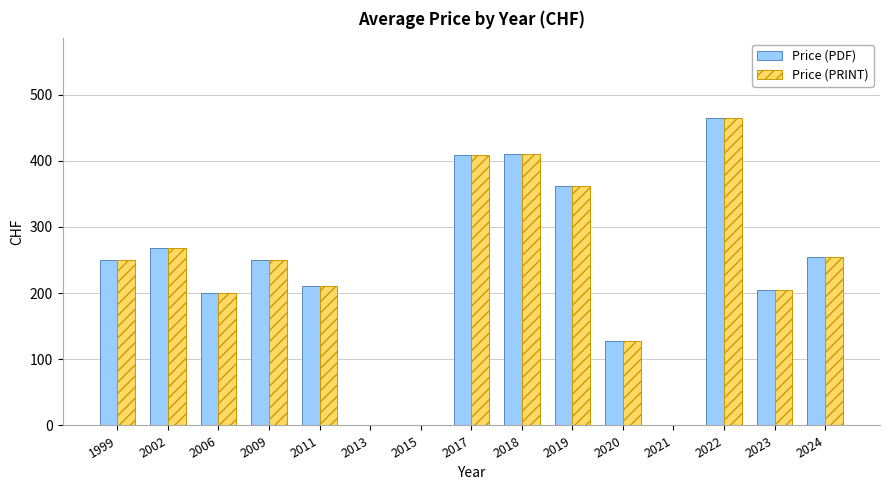

What is the total value across all series at 2017?

816.0